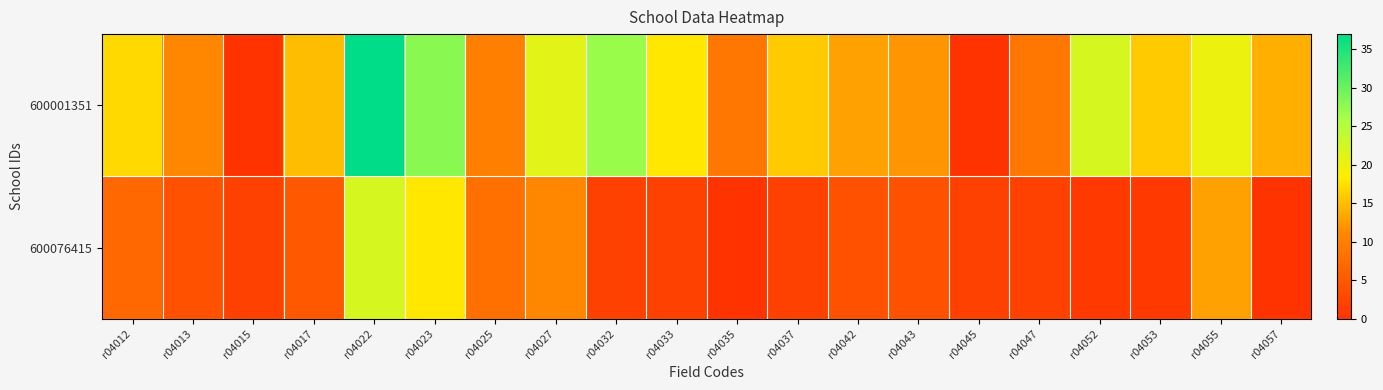

Rank the series by their average value, from highest to lowest.

600001351, 600076415